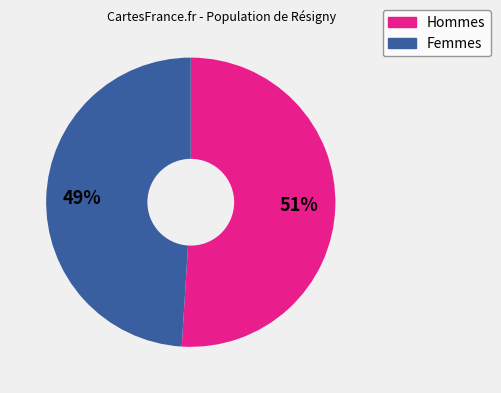

Is there any slice that represents more than half of the pie?

Yes